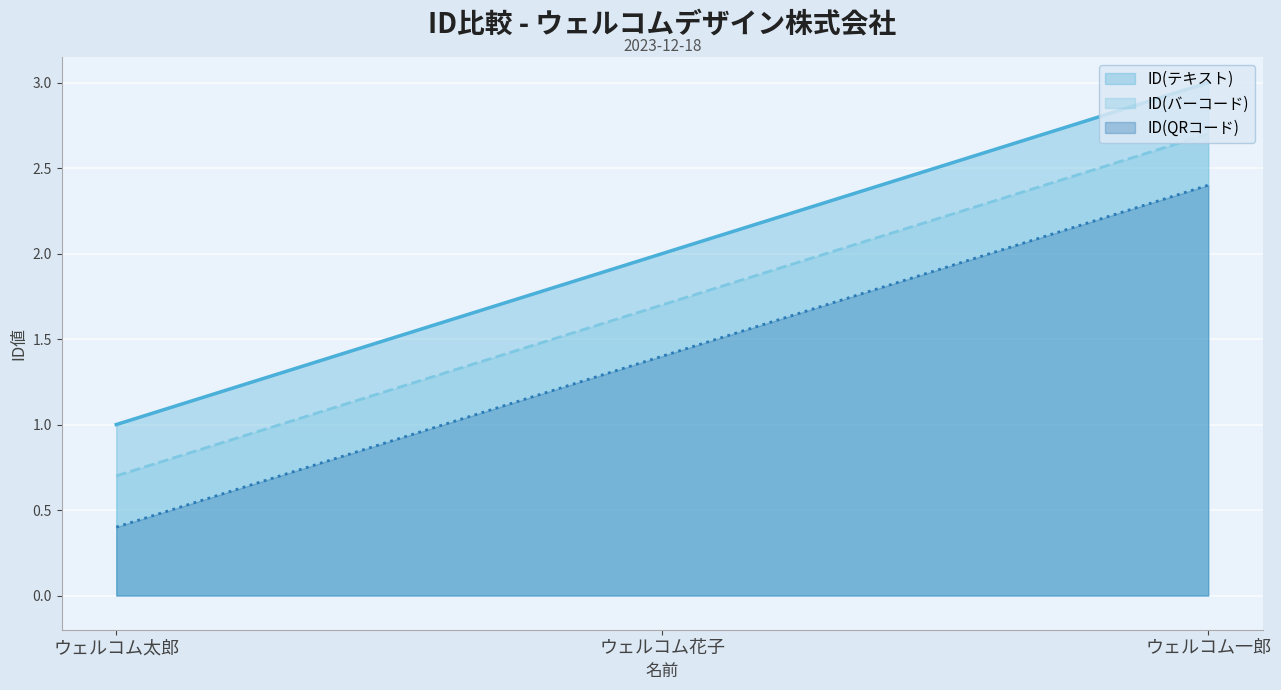

What is the label of the 1st point from the right?

ウェルコム一郎